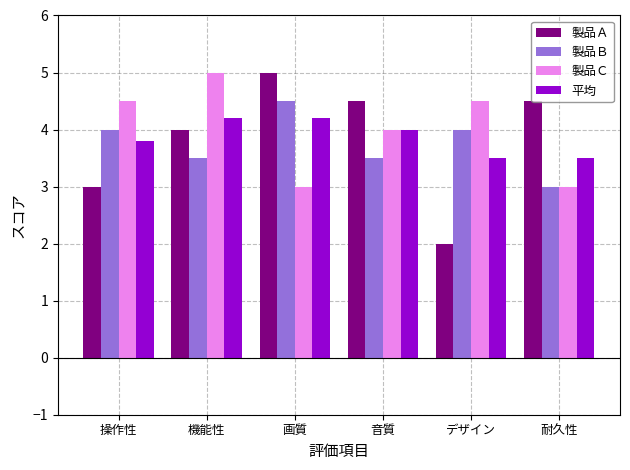

How many categories are shown in the chart?

6